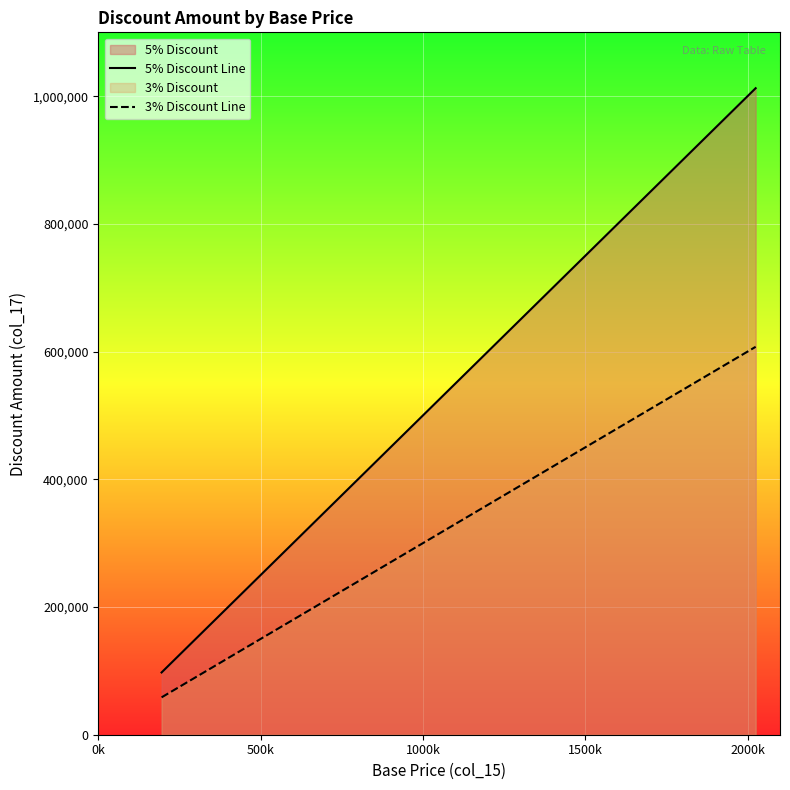

How many lines are shown in the chart?

2